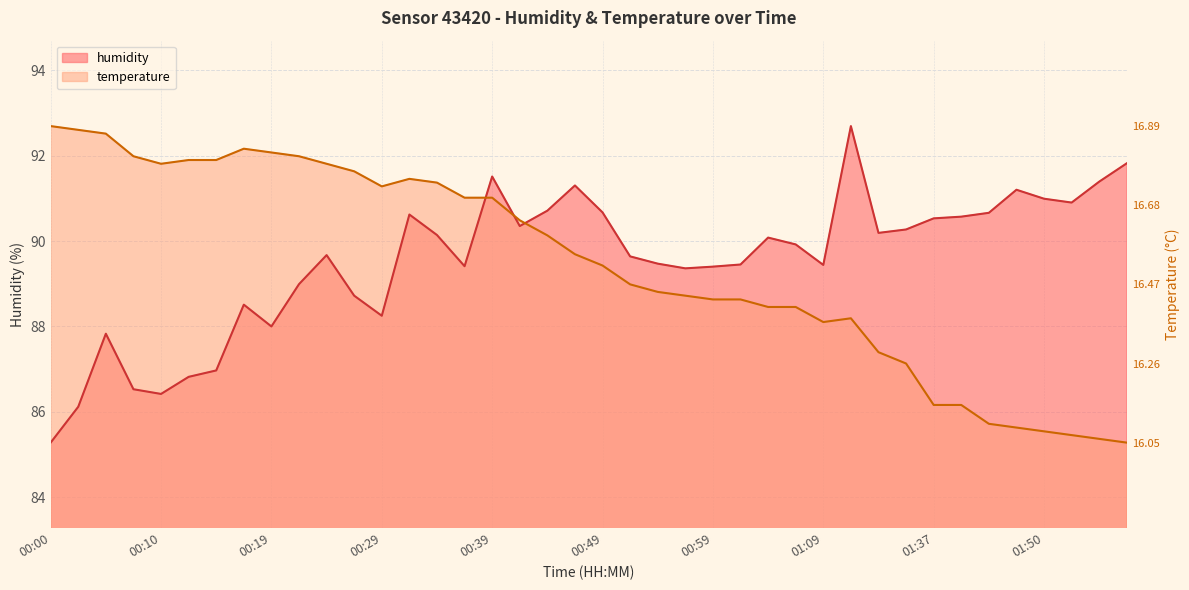

What position from the right is 01:27?

9